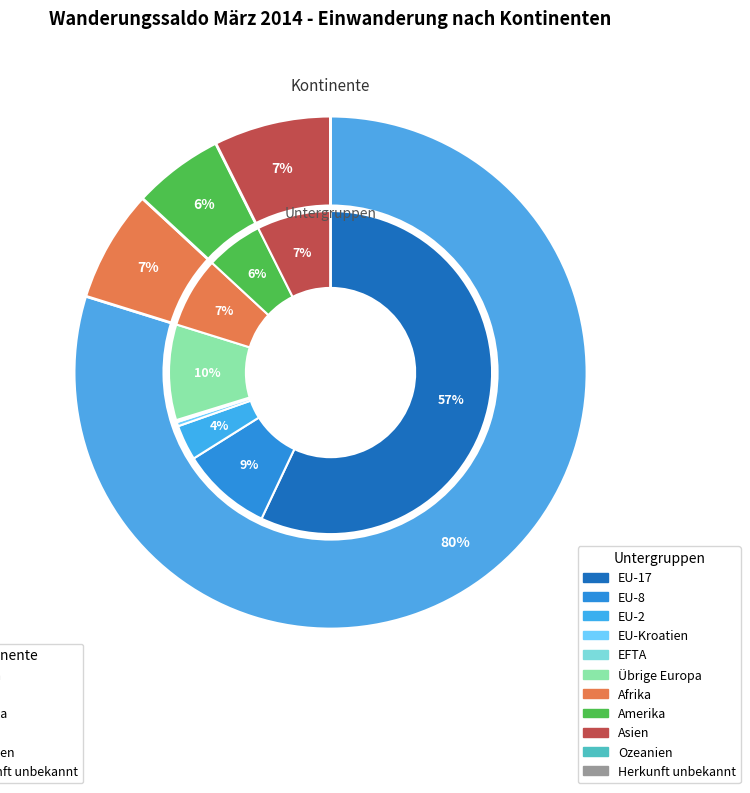

Does Herkunft unbekannt represent more than half of the total?

No